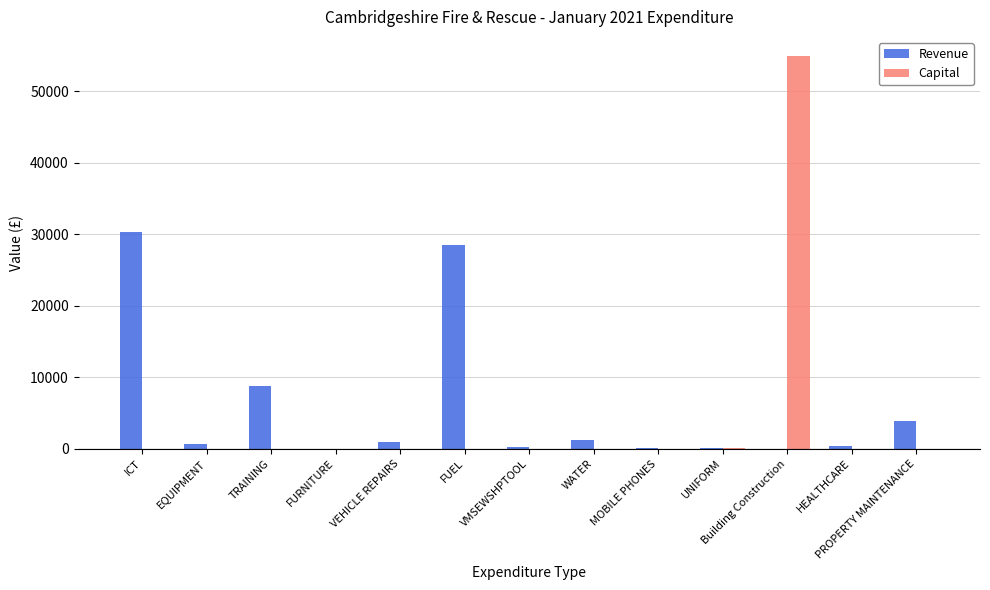

The Revenue series shows 242.1 at VMSEWSHPTOOL. True or false?

True